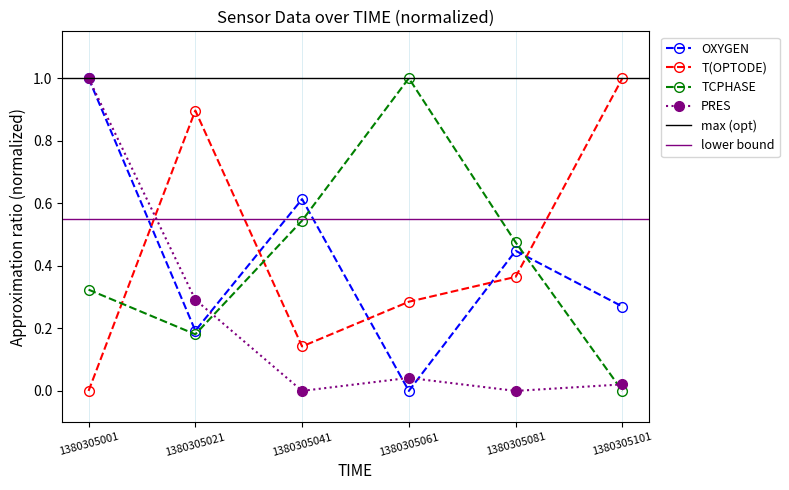

Which series has the widest spread of values?

OXYGEN